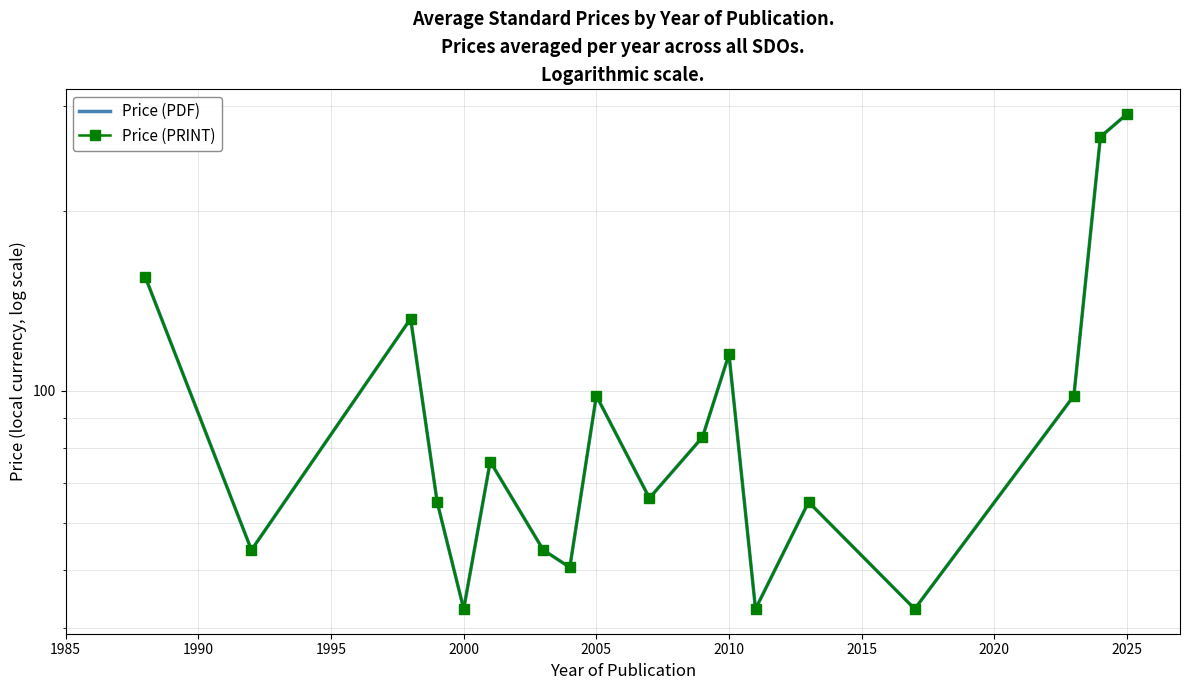

At which category is the sum across all series the highest?

2025